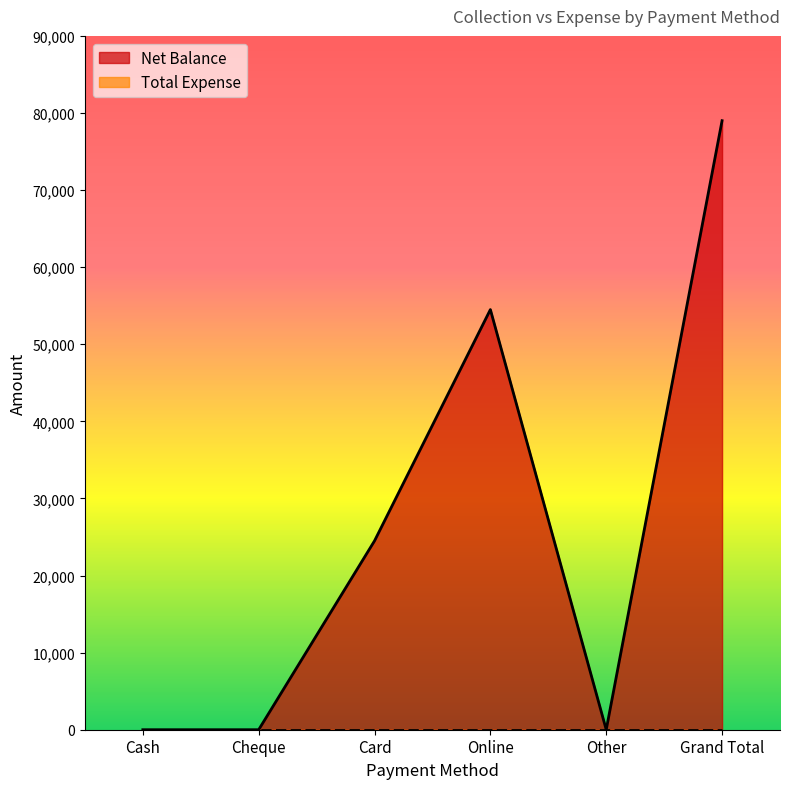

What is the label of the 6th point from the left?

Grand Total